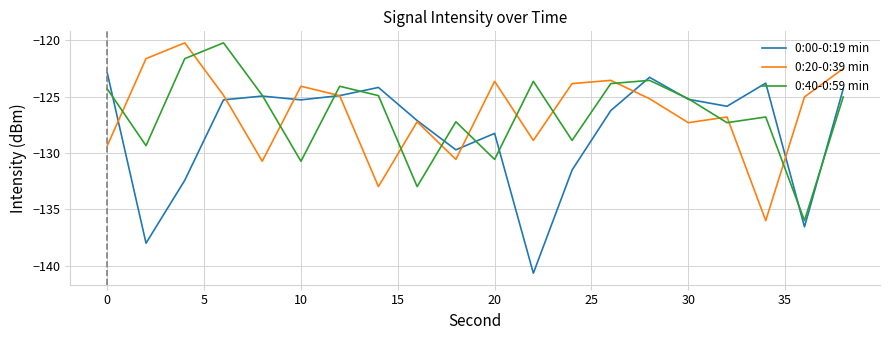

After their last crossing, which series has the higher values: 0:20-0:39 min or 0:40-0:59 min?

0:20-0:39 min